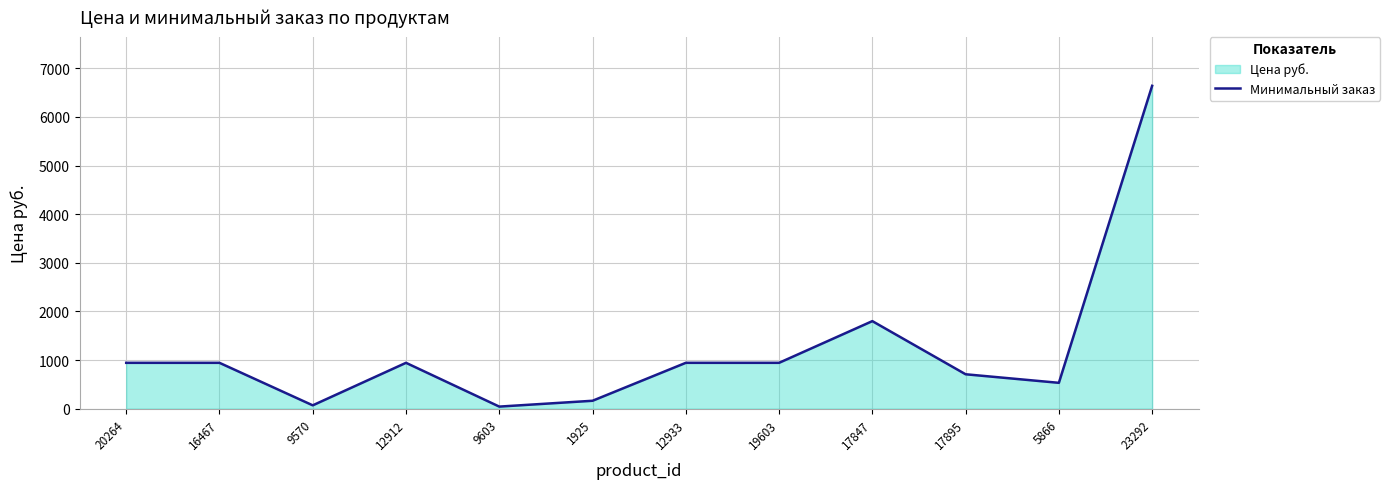

At which label does the data first exceed 942?

20264